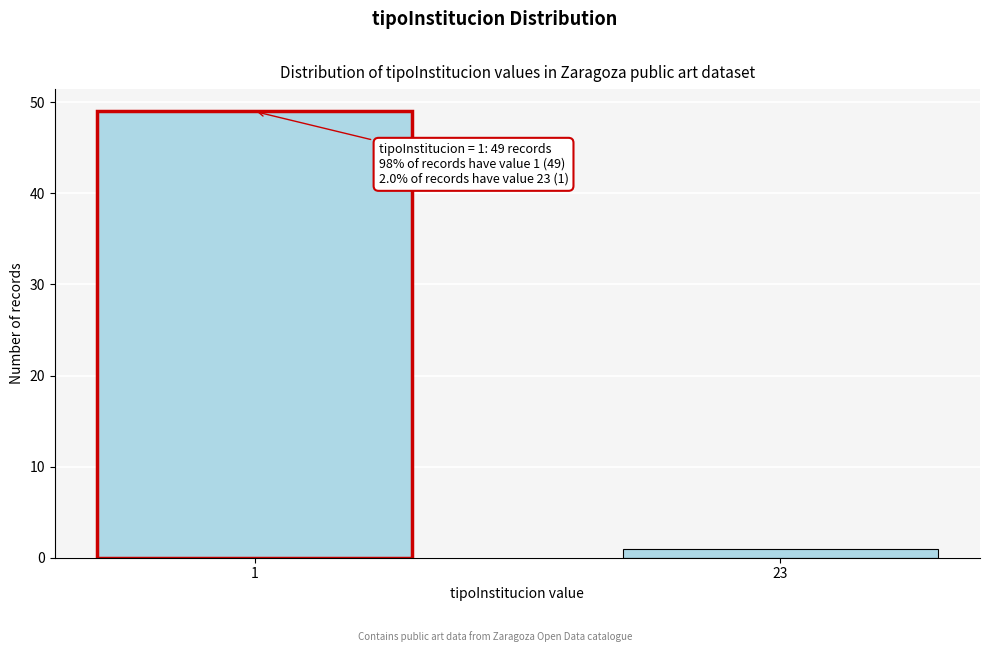

Reading left to right, transcribe all the data shown in this chart.

1=49	23=1